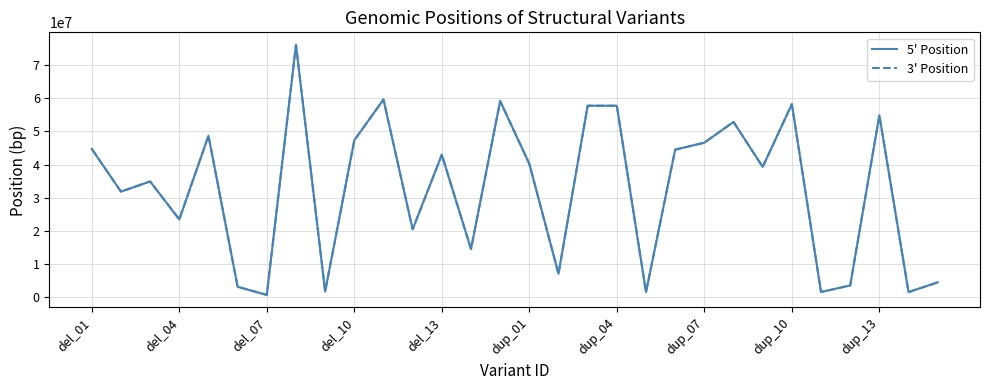

What is the maximum value shown in the chart?

76083647